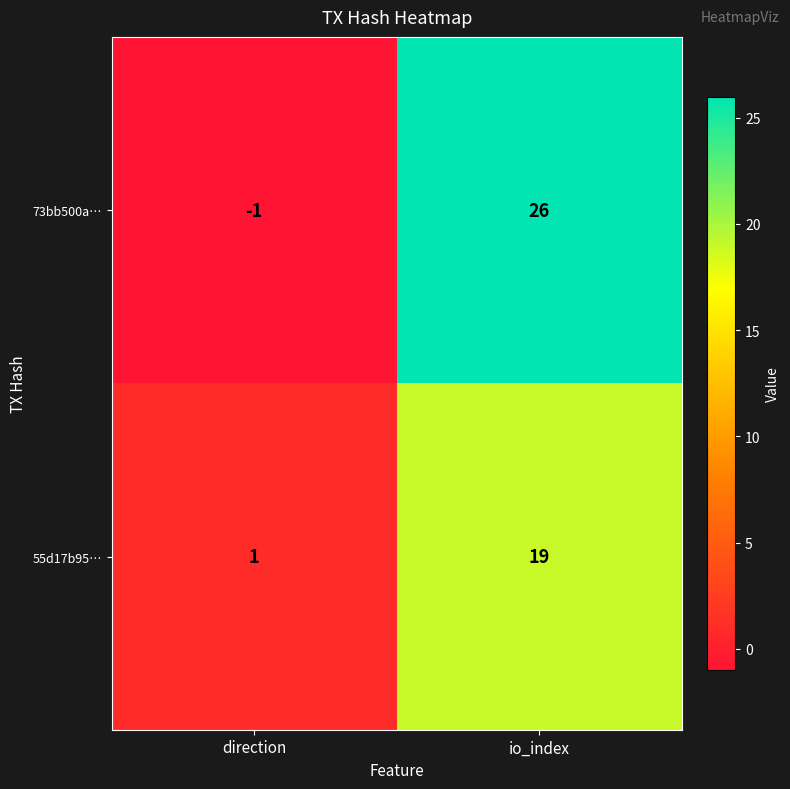

Count the number of data series in this chart.

2